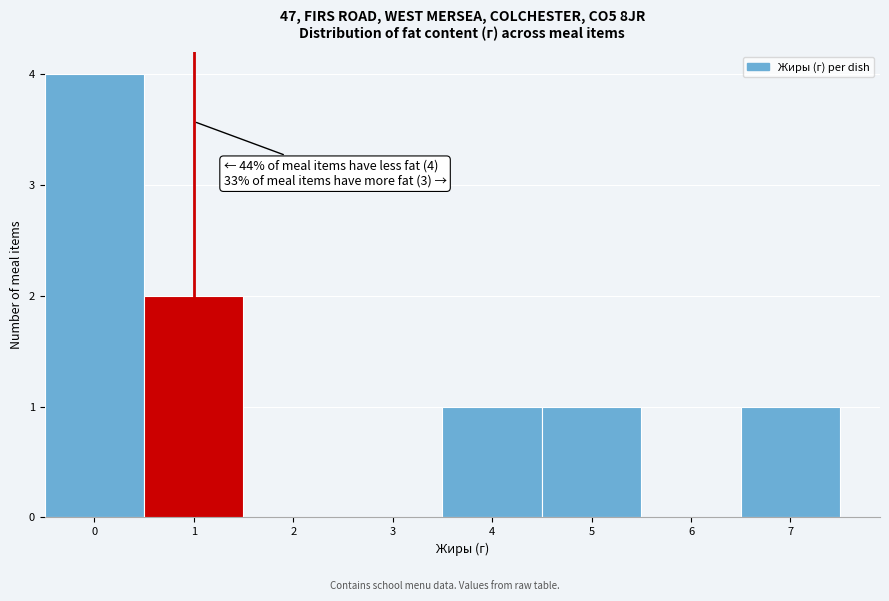

Which range on the x-axis has the tallest bar?

-0.5 to 0.5